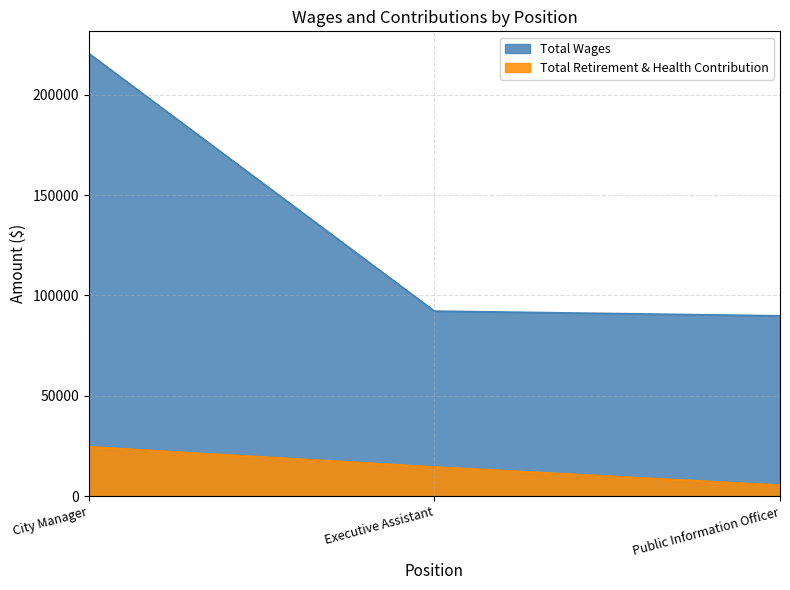

Is the value of Total Wages at Executive Assistant greater than the value of Total Retirement & Health Contribution at City Manager?

Yes